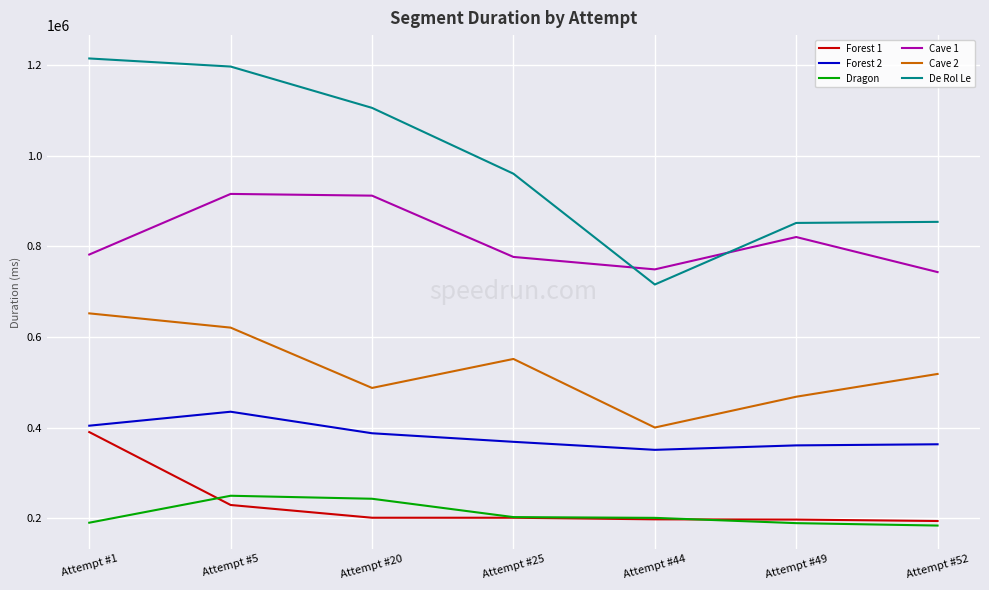

True or false: Dragon and Forest 2 intersect in this chart.

False